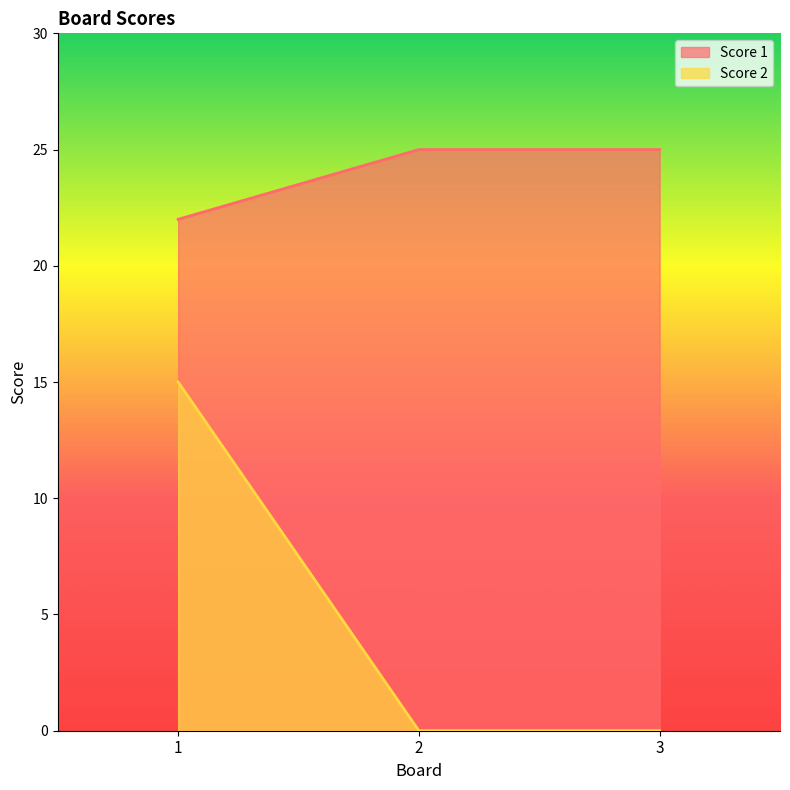

How many lines are shown in the chart?

2